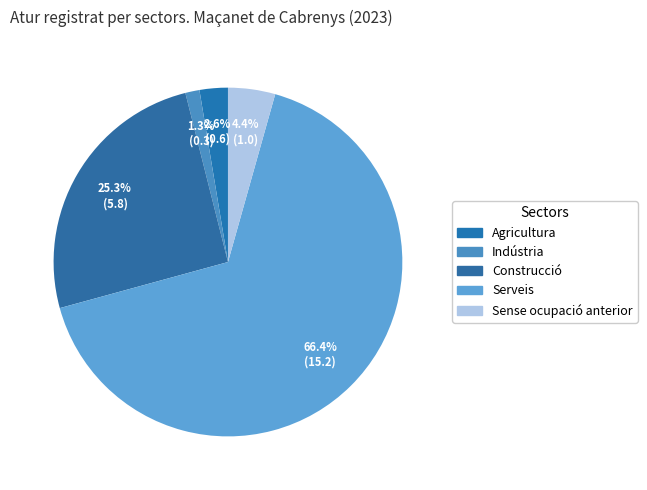

To the nearest percent, what is the combined percentage of Sense ocupació anterior and Construcció?

30%